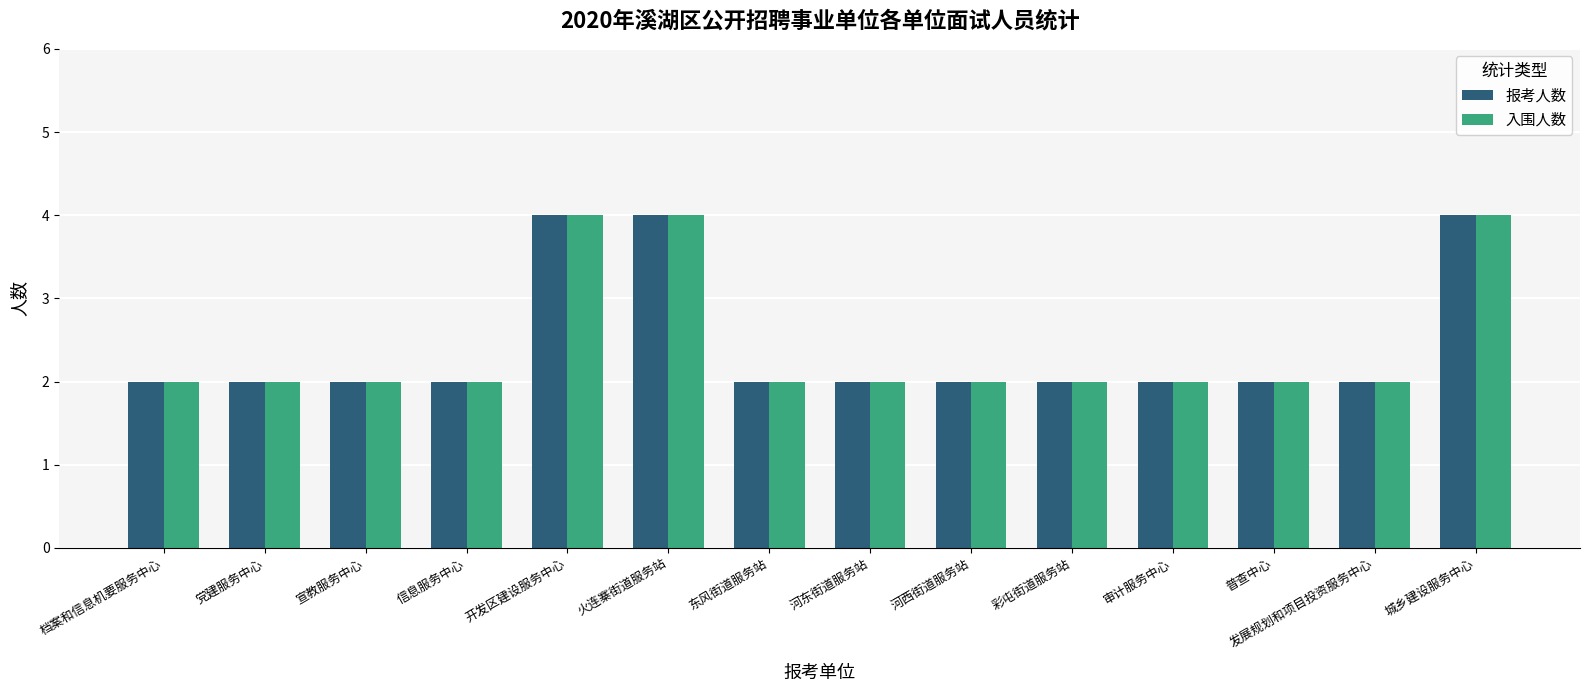

Read the 报考人数 value at 城乡建设服务中心.

4